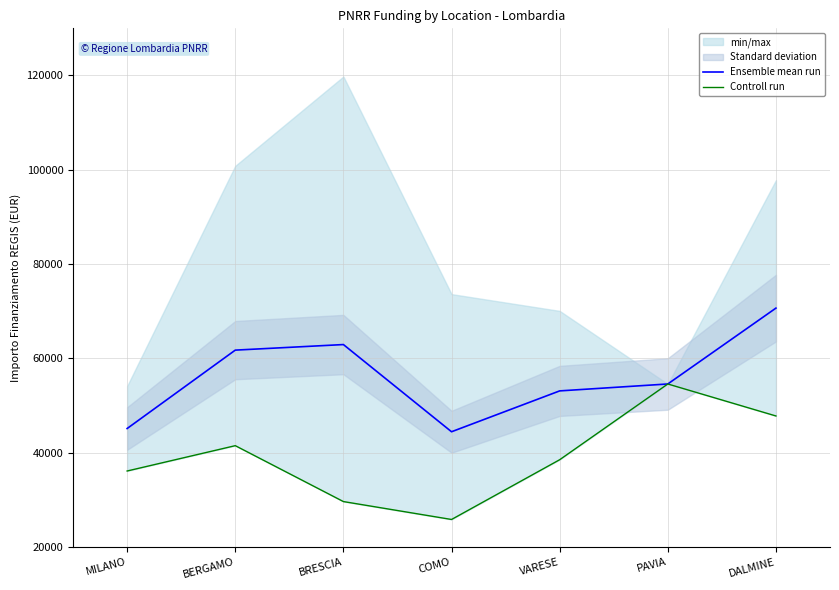

Which has a higher value, PAVIA or DALMINE?

DALMINE